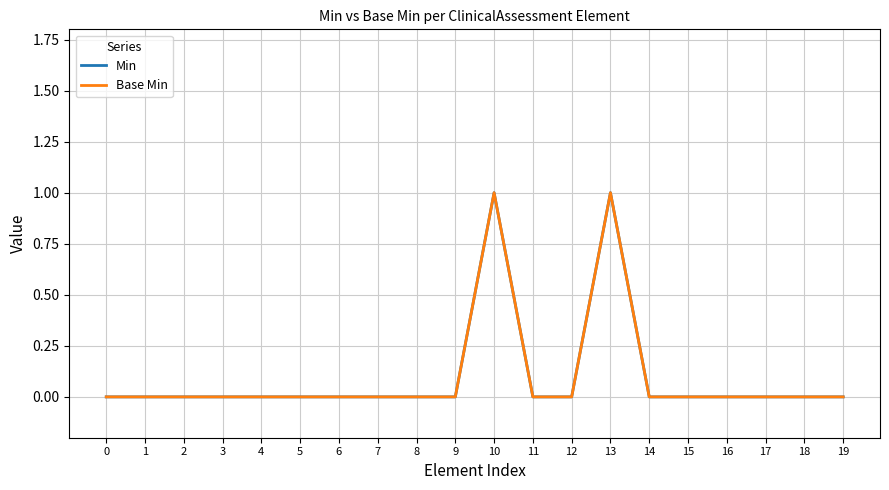

Reading left to right, what are all the values shown in this chart?

Min: 0	0	0	0	0	0	0	0	0	0	1	0	0	1	0	0	0	0	0	0
Base Min: 0	0	0	0	0	0	0	0	0	0	1	0	0	1	0	0	0	0	0	0